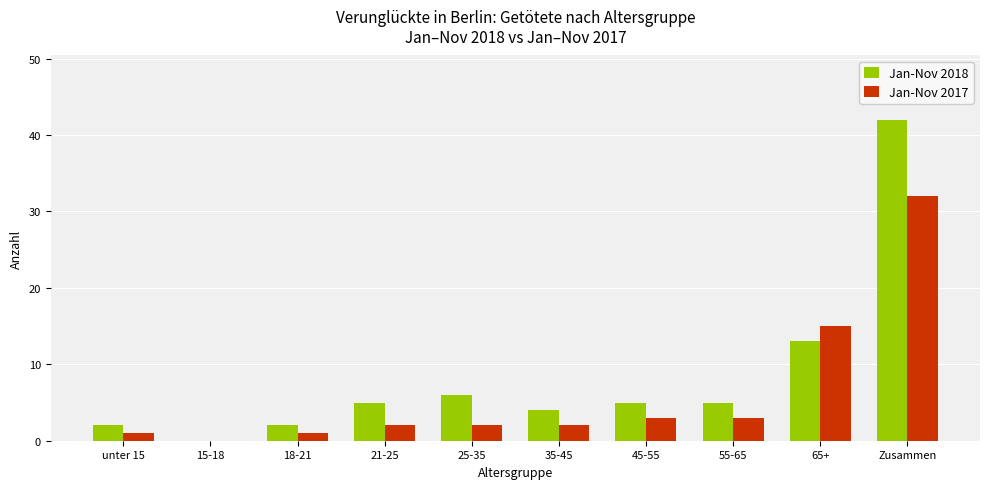

Are the bars grouped side by side (vs. stacked)?

Yes